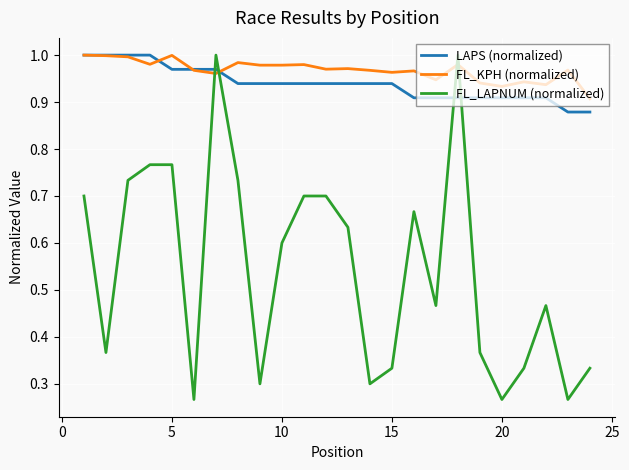

Which series has the largest range (max minus min)?

FL_LAPNUM (normalized)